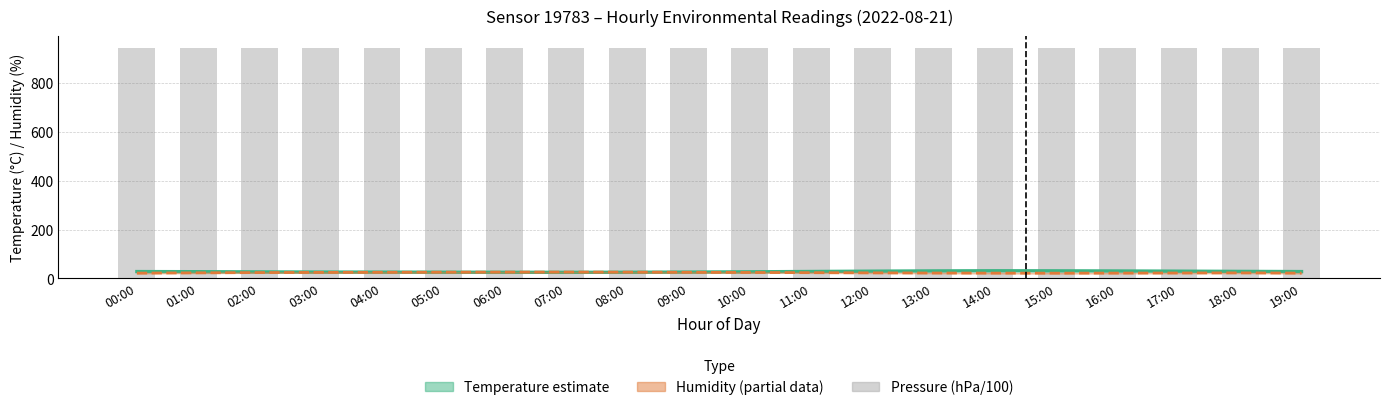

Reading left to right, transcribe all the data shown in this chart.

Temperature (°C): 28.2	27.7	26.9	26.2	25.9	25.6	25.3	25.1	25.4	26.1	27.2	28.5	29.8	30.9	31.5	31.2	30.6	29.8	28.9	28.2
Humidity (%): 21.8	23.0	24.1	24.8	25.2	25.6	25.9	26.1	25.8	25.2	24.5	23.7	22.9	22.2	21.8	21.6	21.9	22.3	22.8	21.8
Pressure (hPa): 943.0	942.8	942.5	942.3	942.1	942.0	941.7	941.4	941.2	941.5	942.0	942.6	943.0	943.2	942.8	942.4	942.0	941.8	942.2	943.0